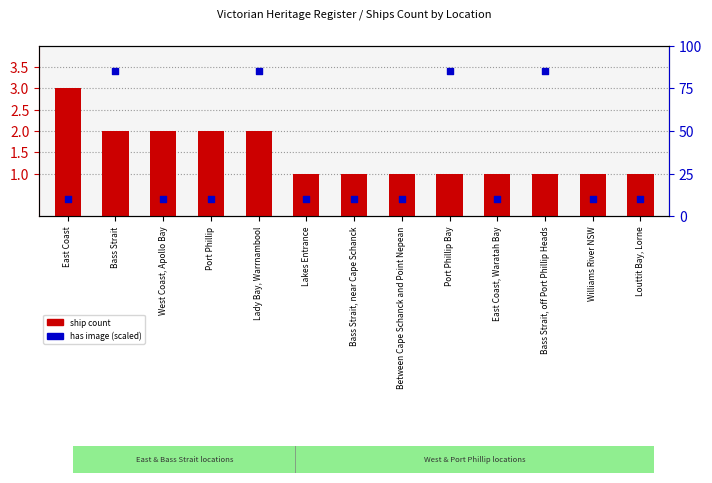

Which series has the largest total across all categories?

has image (scaled)